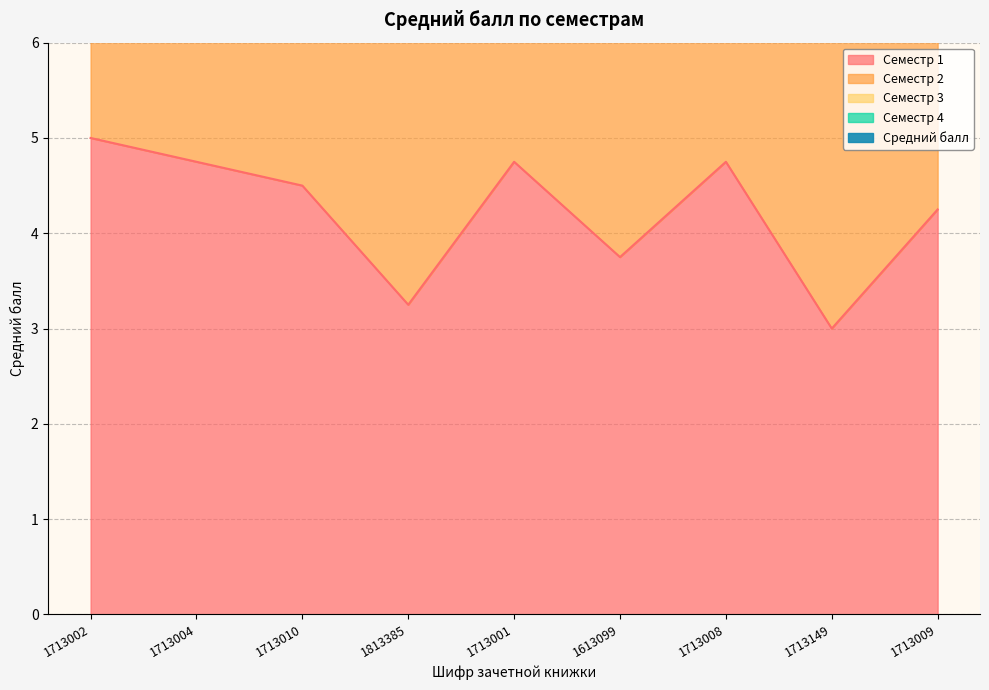

Reading right to left, list all the values displayed in this chart.

Семестр 1: 4.2	3.0	4.8	3.8	4.8	3.2	4.5	4.8	5.0
Семестр 3: 17.8	13.3	19.4	16.4	19.1	14.2	19.0	19.2	19.5
Средний балл: 8.4	6.6	9.6	8.2	9.2	6.6	9.3	9.4	9.7